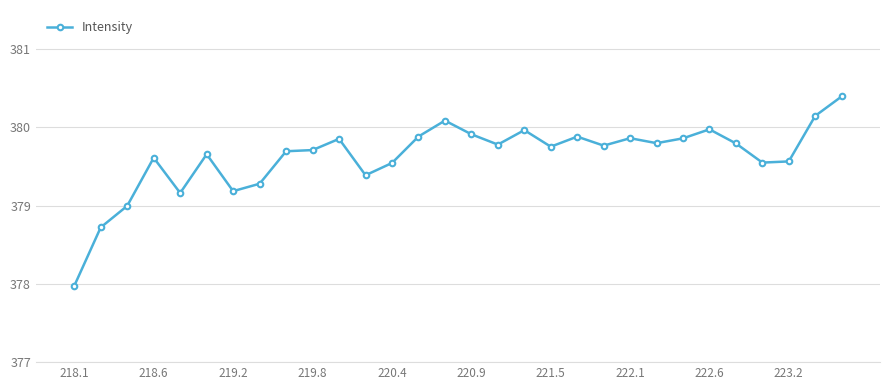

True or false: there are more than 2 points higher than both neighbors.

True